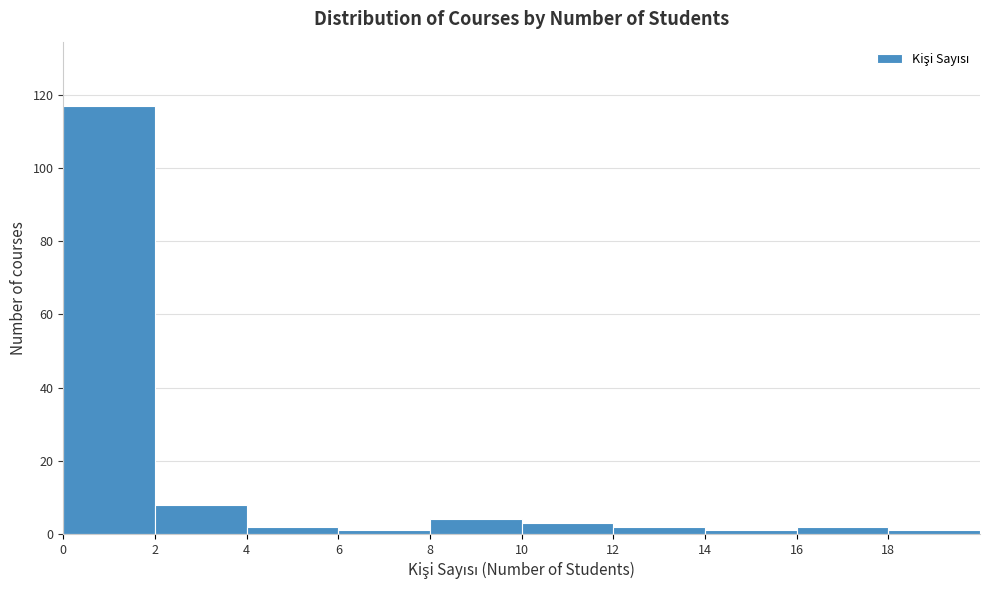

Reading left to right, list every bar in this chart as the range it spans on the x-axis followed by its height. The values are not printed on the chart, so give them approximately, as read against the axis.

0 to 2: 118
2 to 4: 8
4 to 6: 2
6 to 8: under 2
8 to 10: 4
10 to 12: 4
12 to 14: 2
14 to 16: under 2
16 to 18: 2
18 to 20: under 2